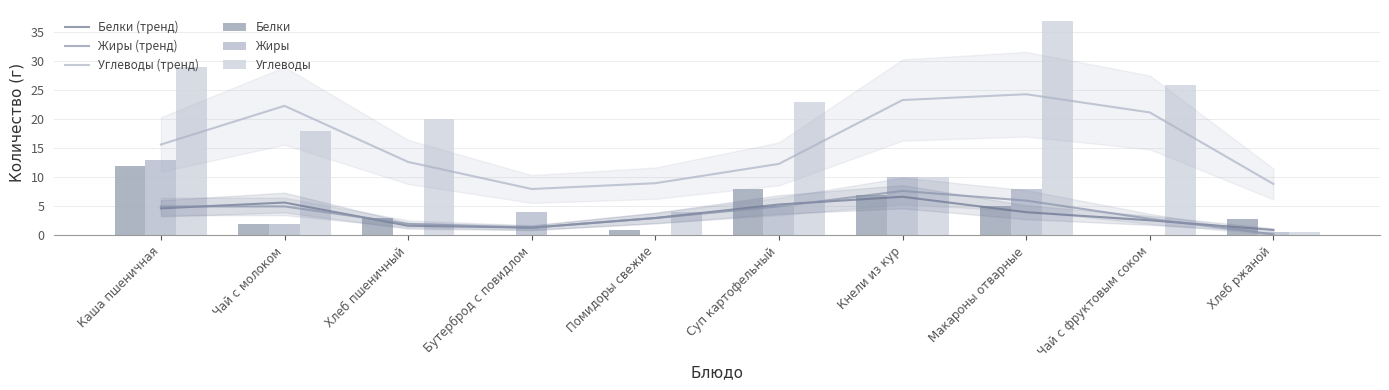

What position from the left is Хлеб пшеничный?

3